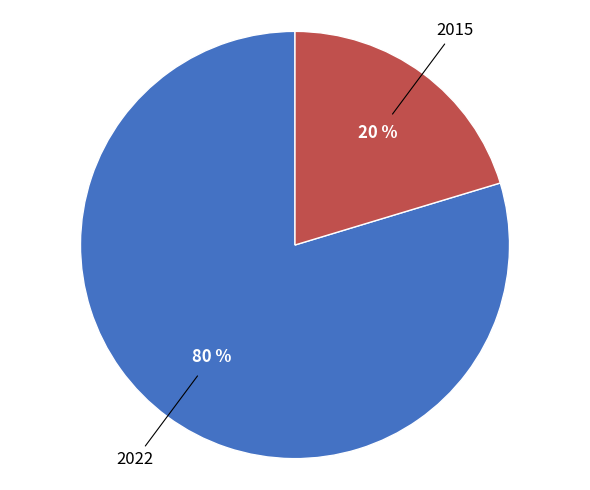

Combined, do 2015 and 2022 account for over 50%?

Yes